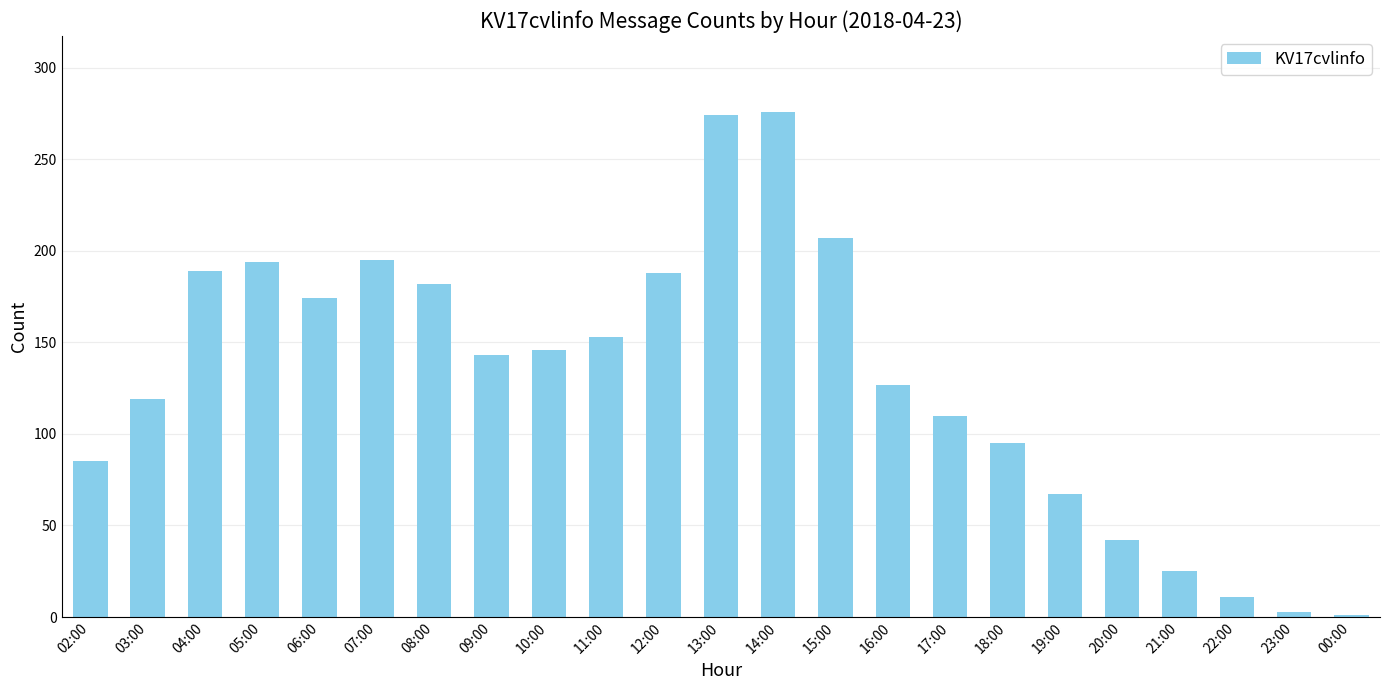

How many bars are there in total?

23